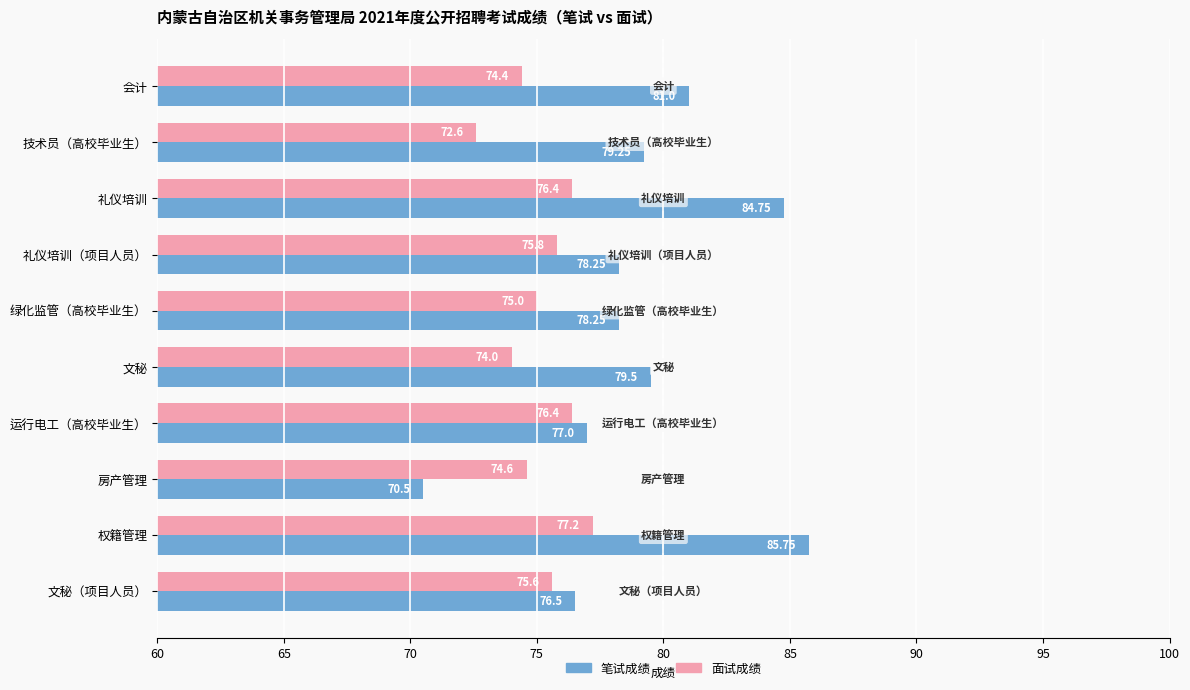

What is the sum of all 面试成绩 values?

752.0